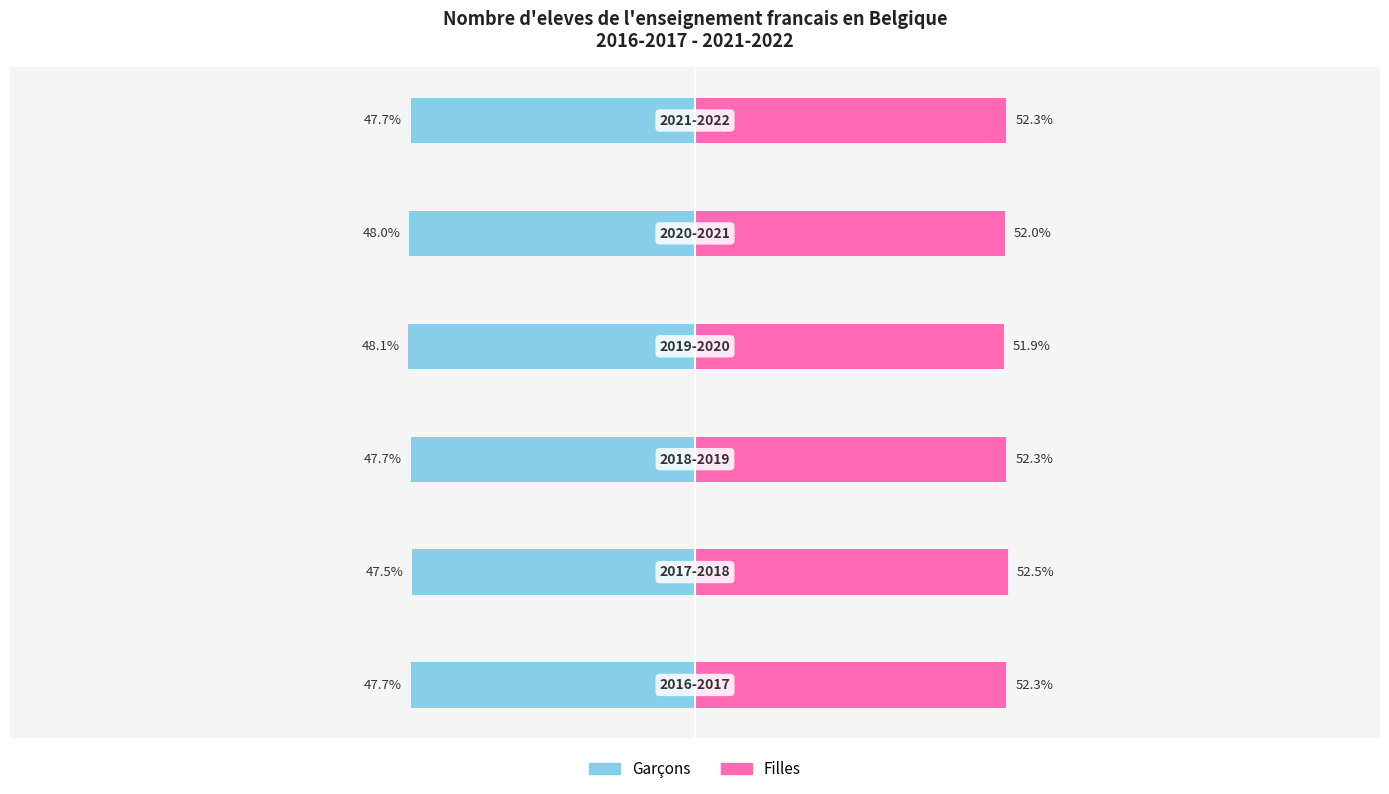

Rank the series by their maximum value, from lowest to highest.

Garcons, Filles